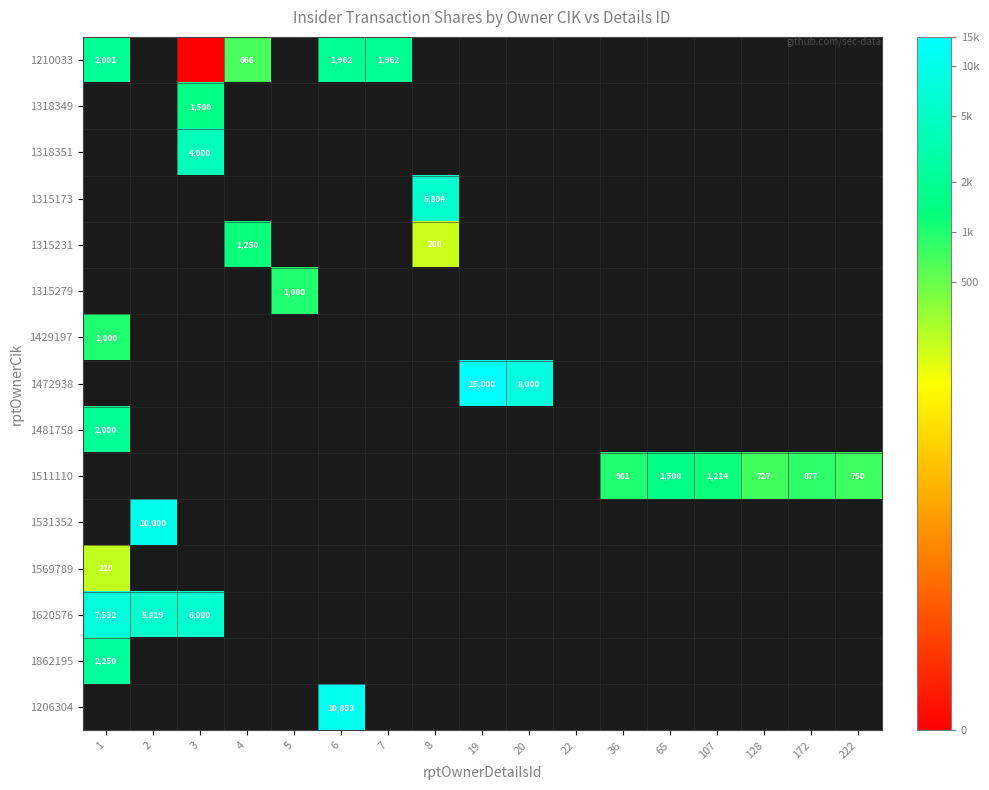

How many positive values does the 1315279 series have?

1